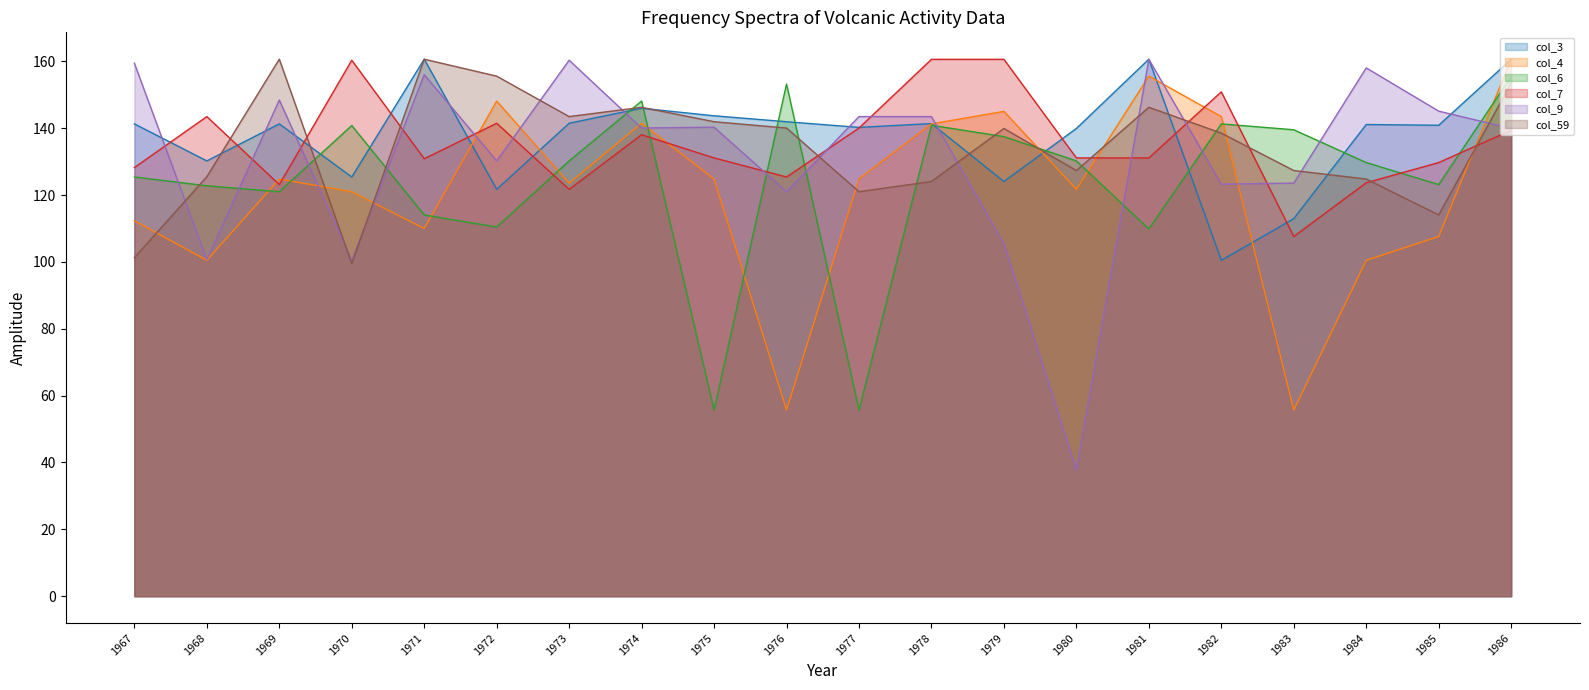

Between 1983 and 1981, which is larger?

1981